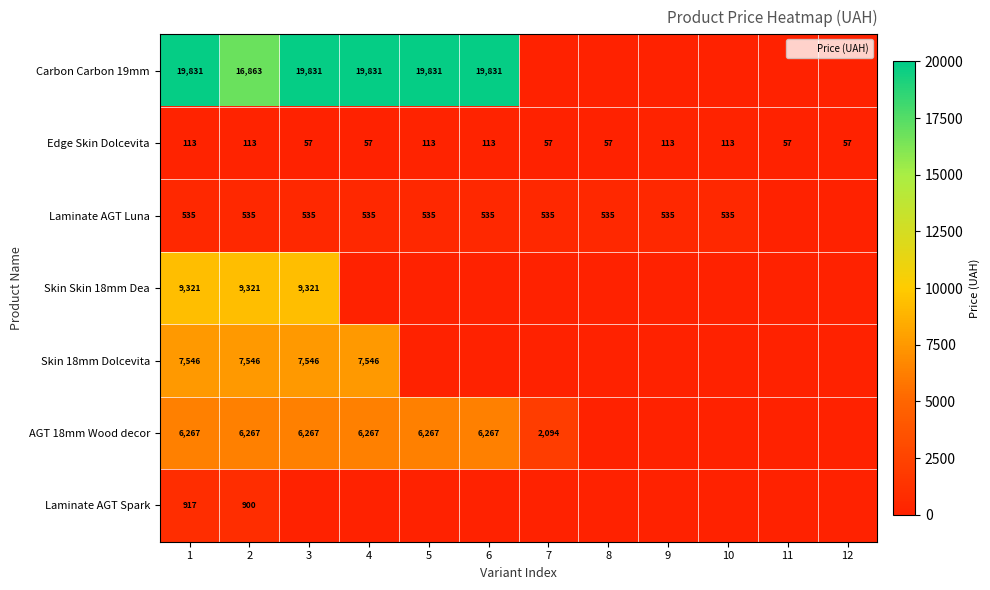

Count the Edge Skin Dolcevita values in the range 57 to 113.

12